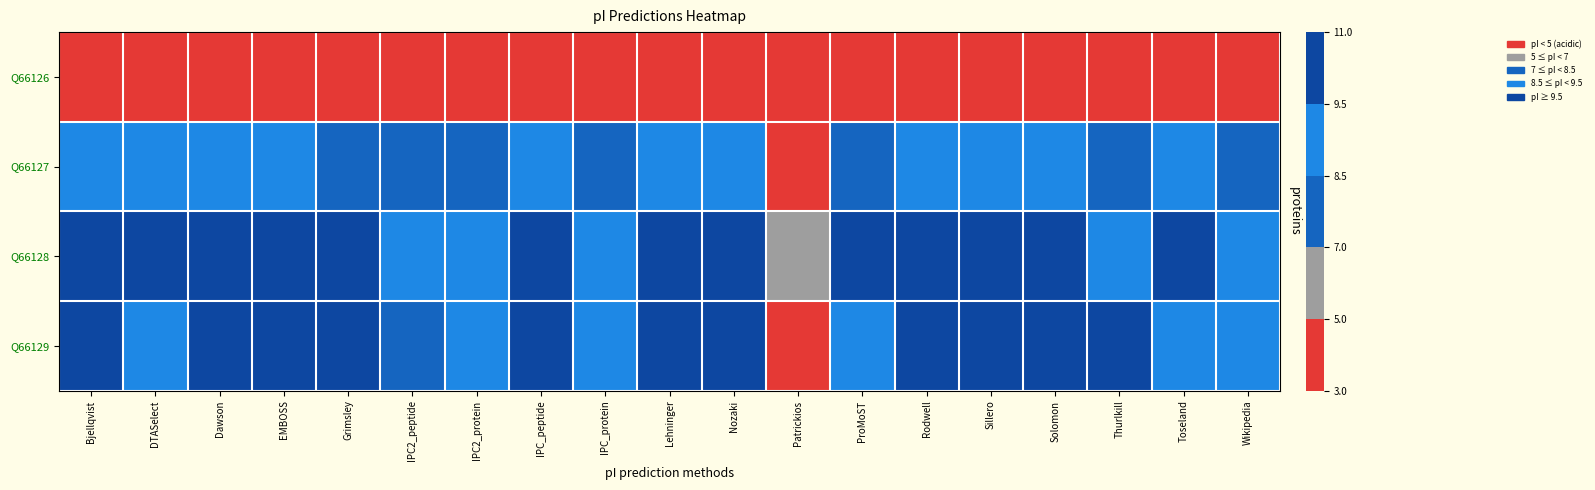

Reading right to left, transcribe all the data shown in this chart.

Q66126: Wikipedia=4.6	Toseland=4.3	Thurlkill=4.4	Solomon=4.4	Sillero=4.5	Rodwell=4.6	ProMoST=4.4	Patrickios=4.0	Nozaki=4.6	Lehninger=4.4	IPC_protein=4.5	IPC_peptide=4.5	IPC2_protein=4.6	IPC2_peptide=4.6	Grimsley=4.3	EMBOSS=4.4	Dawson=4.5	DTASelect=4.7	Bjellqvist=4.6
Q66127: Wikipedia=7.8	Toseland=8.5	Thurlkill=7.5	Solomon=8.7	Sillero=9.1	Rodwell=8.7	ProMoST=8.5	Patrickios=4.5	Nozaki=9.2	Lehninger=8.7	IPC_protein=7.8	IPC_peptide=8.7	IPC2_protein=8.0	IPC2_peptide=8.0	Grimsley=7.5	EMBOSS=8.8	Dawson=8.6	DTASelect=8.7	Bjellqvist=9.0
Q66128: Wikipedia=9.0	Toseland=10.1	Thurlkill=9.4	Solomon=9.6	Sillero=9.9	Rodwell=9.8	ProMoST=9.8	Patrickios=5.1	Nozaki=9.7	Lehninger=9.8	IPC_protein=9.5	IPC_peptide=9.9	IPC2_protein=9.0	IPC2_peptide=9.0	Grimsley=9.9	EMBOSS=9.9	Dawson=9.8	DTASelect=9.6	Bjellqvist=9.7
Q66129: Wikipedia=8.9	Toseland=9.4	Thurlkill=9.5	Solomon=9.8	Sillero=9.7	Rodwell=9.8	ProMoST=9.3	Patrickios=5.0	Nozaki=9.6	Lehninger=9.7	IPC_protein=9.0	IPC_peptide=9.8	IPC2_protein=8.9	IPC2_peptide=8.4	Grimsley=9.8	EMBOSS=9.8	Dawson=9.7	DTASelect=9.4	Bjellqvist=9.5